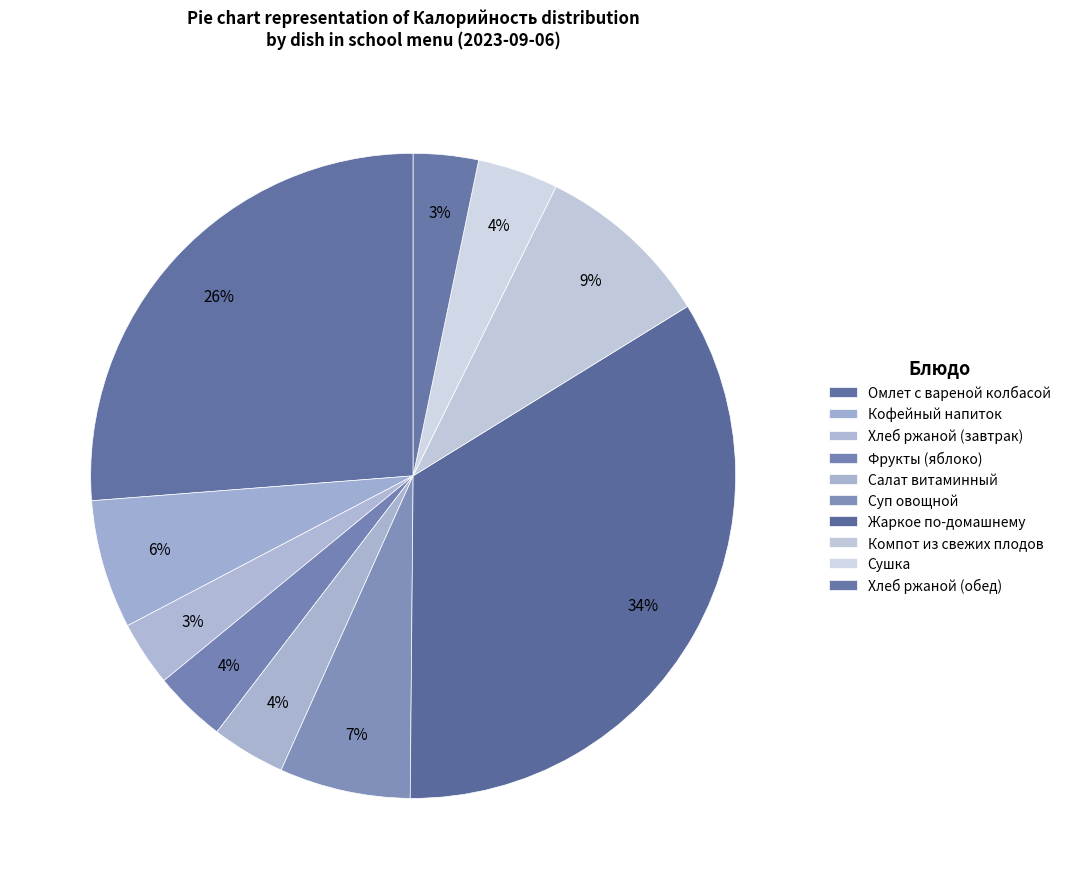

To the nearest percent, what is the average slice percentage?

10%